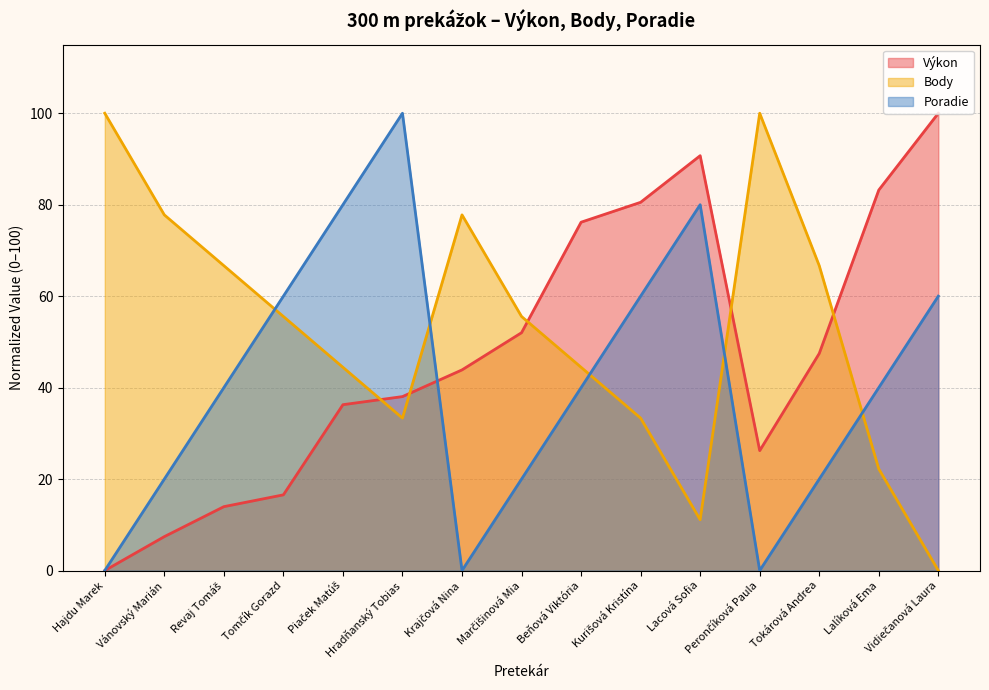

Rank the categories by Výkon value from lowest to highest.

Hajdu Marek, Vánovský Marián, Revaj Tomáš, Tomčík Gorazd, Perončíková Paula, Piaček Matúš, Hradňanský Tobias, Krajčová Nina, Tokárová Andrea, Marčišinová Mia, Beňová Viktória, Kurišová Kristína, Lalíková Ema, Lacová Sofia, Vidiečanová Laura